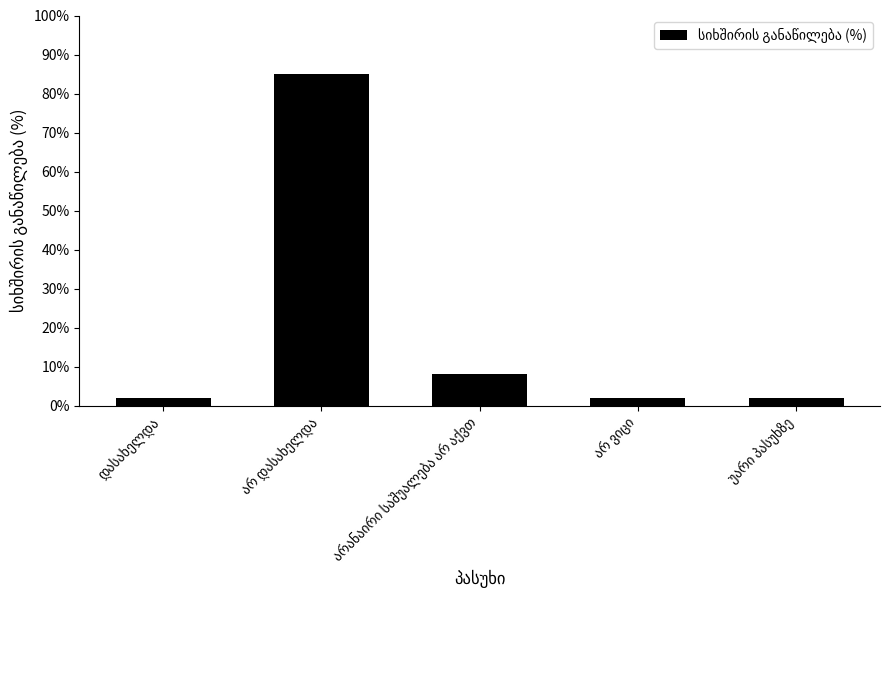

What is the average value?

20